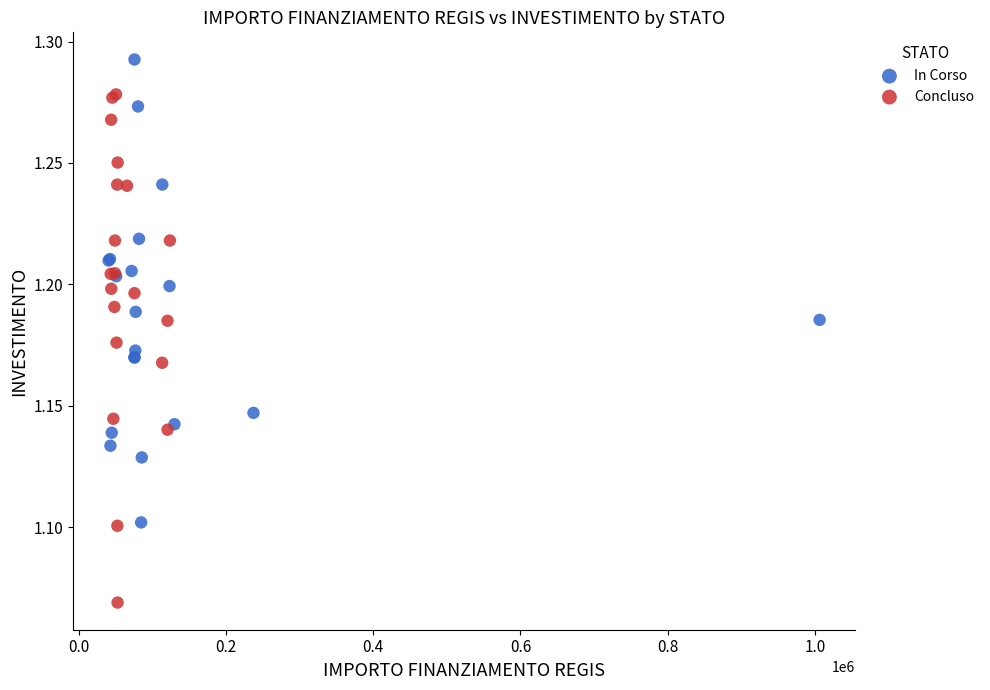

Which series reaches the maximum Y coordinate?

In Corso